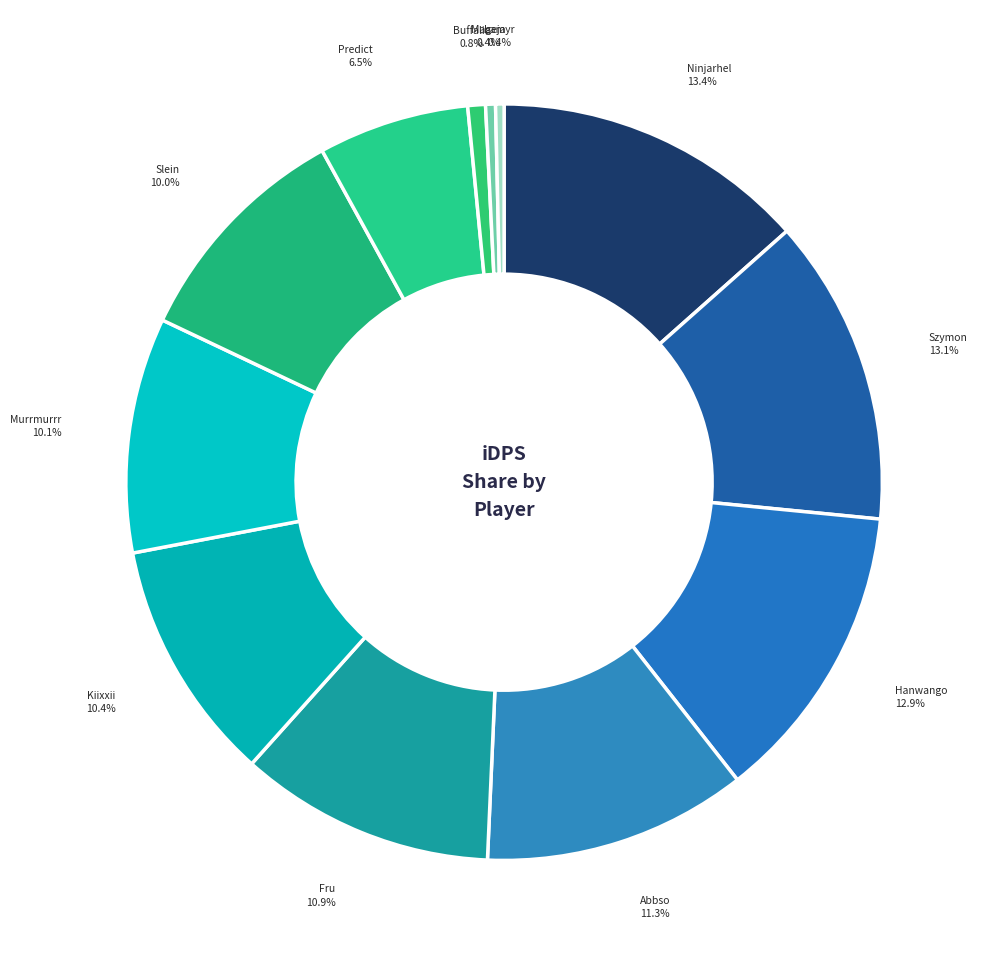

Combined, do Ninjarhel and Fru account for over 50%?

No